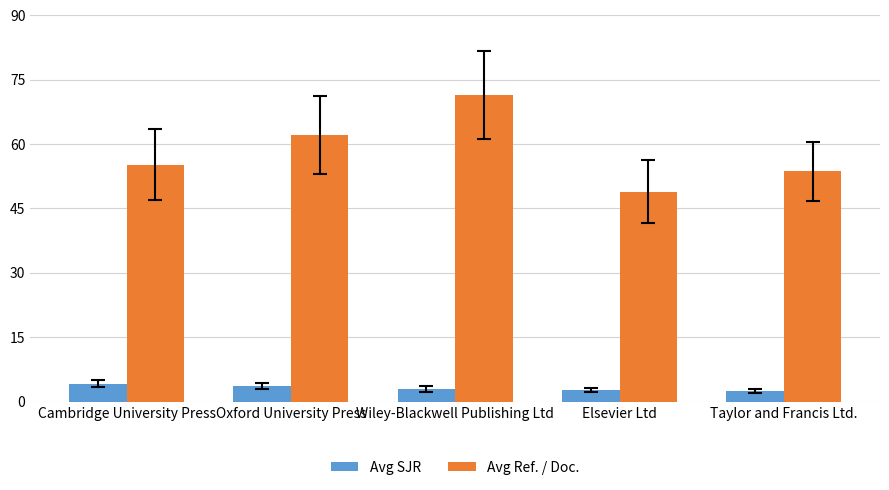

What are all the series names shown in the legend?

Avg SJR, Avg Ref. / Doc.